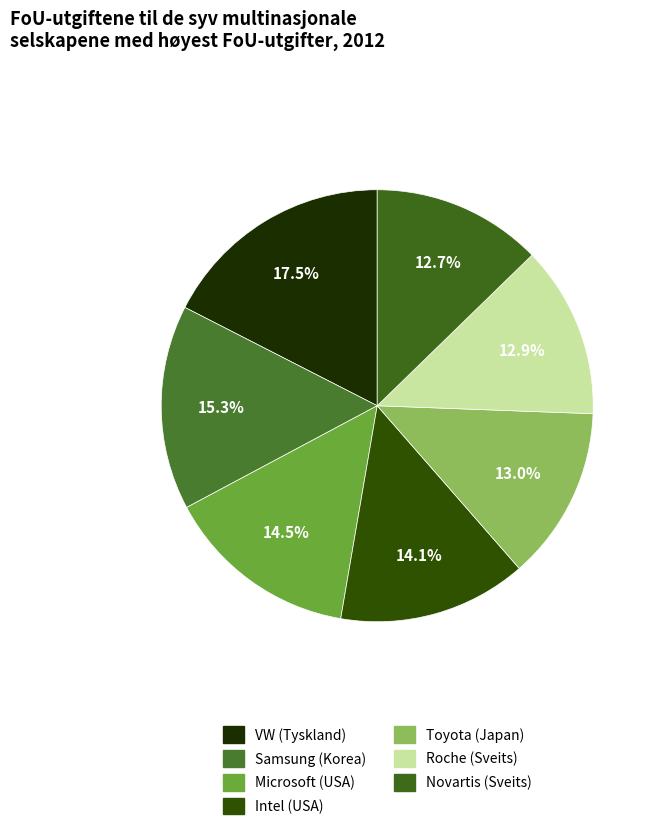

What percentage is NOT represented by Toyota (Japan)?

87.0%